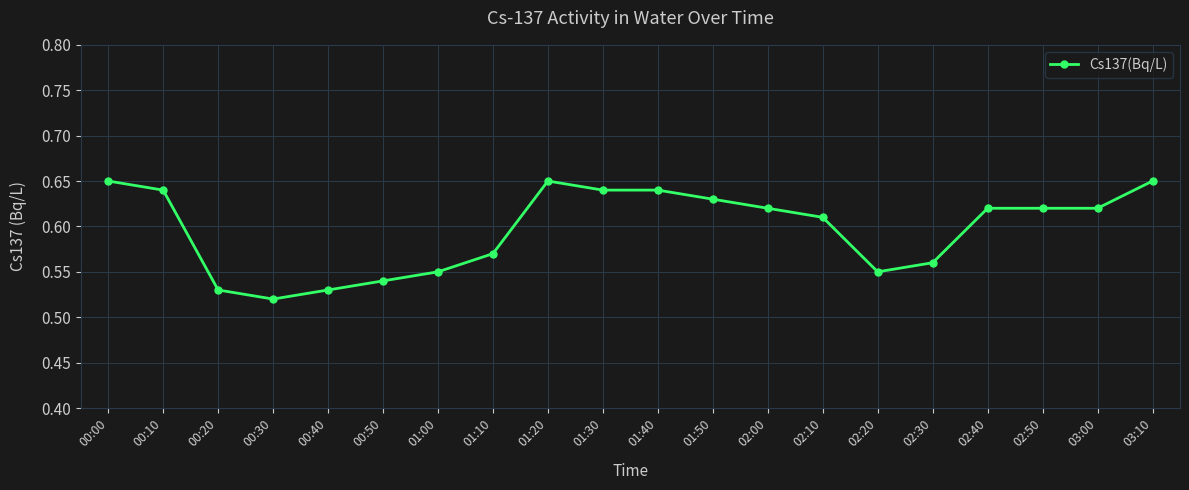

What is the label of the 7th point from the left?

01:00